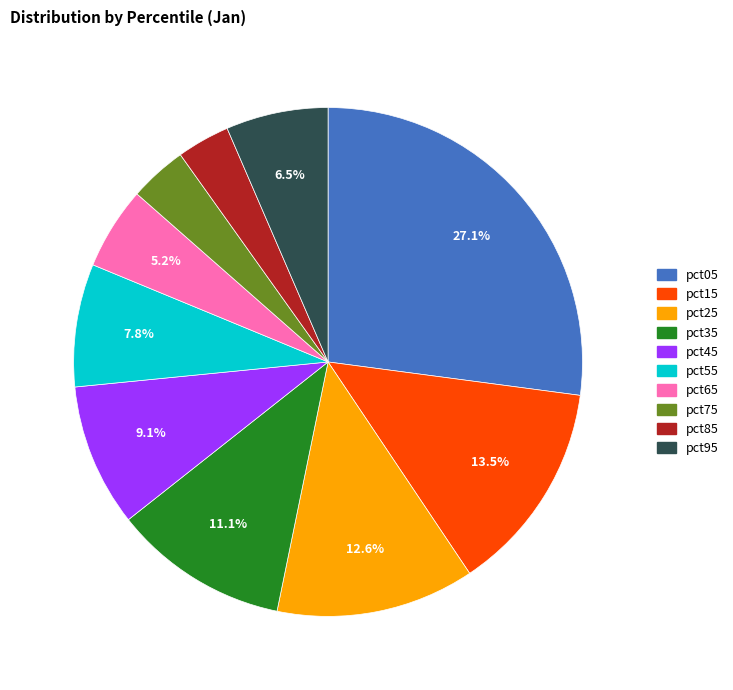

Approximately how many times larger is the value at pct25 compared to pct15?

0.9